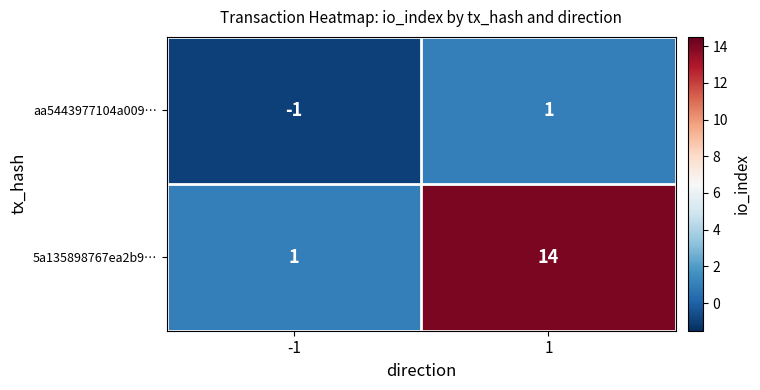

List the series in order of their overall mean, highest first.

5a135898767ea2b9…, aa5443977104a009…